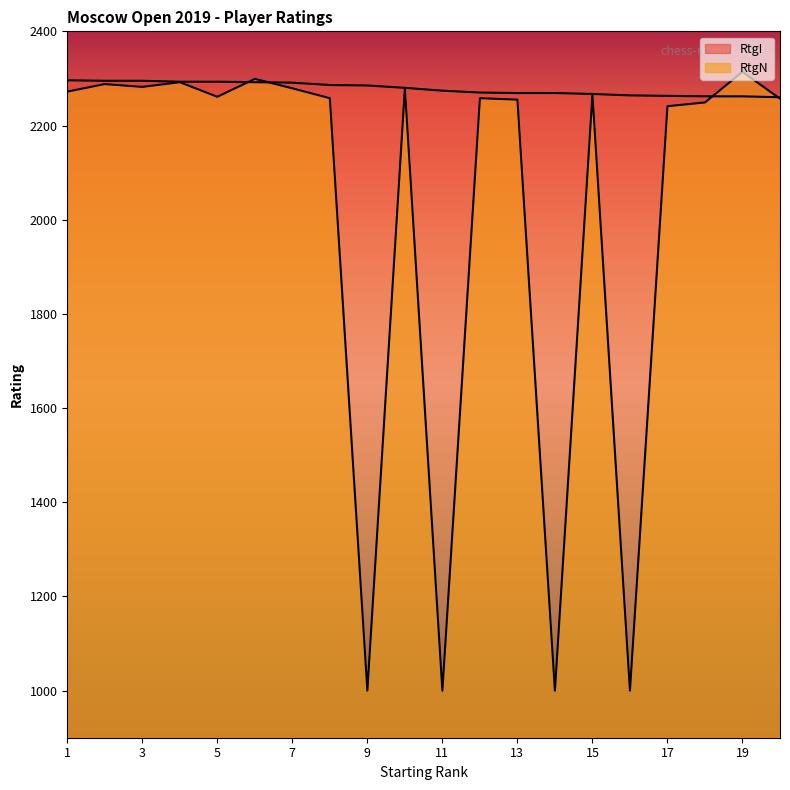

Is it true that RtgN equals 346 at 11?

False